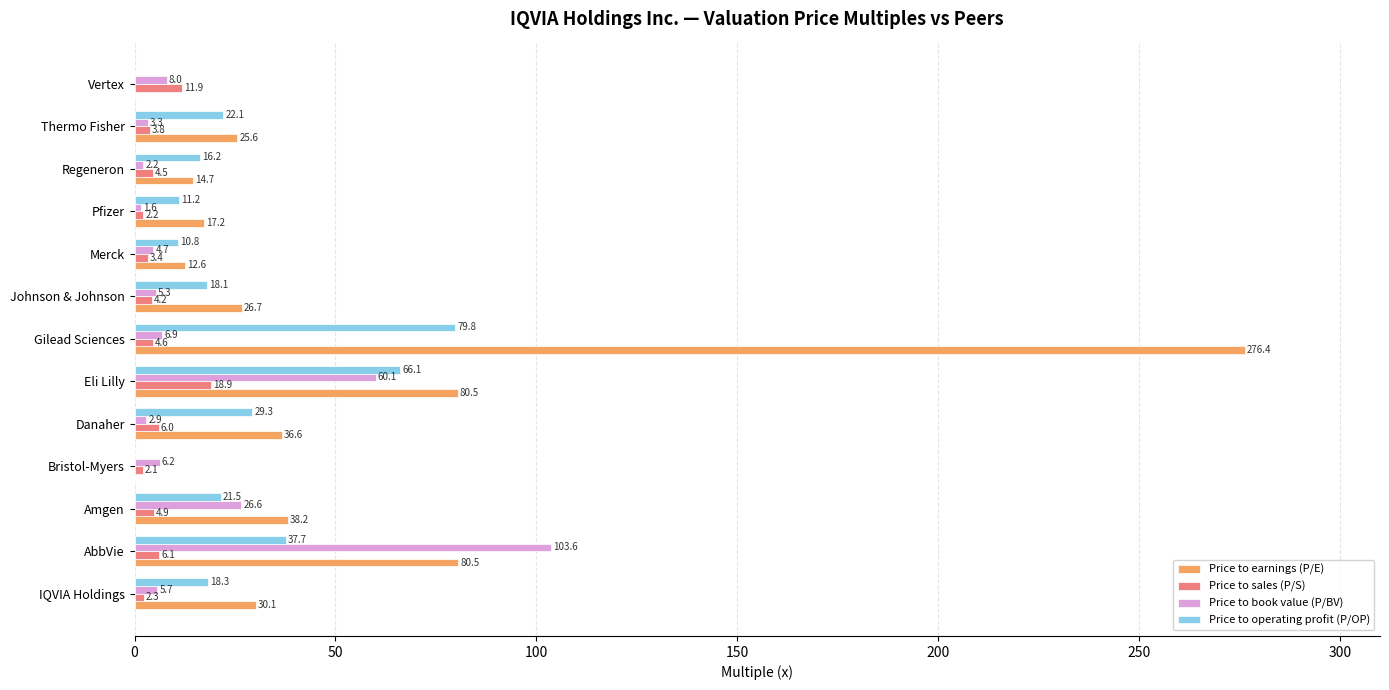

True or false: Price to operating profit (P/OP) has a value of 18.1 at Johnson & Johnson.

True